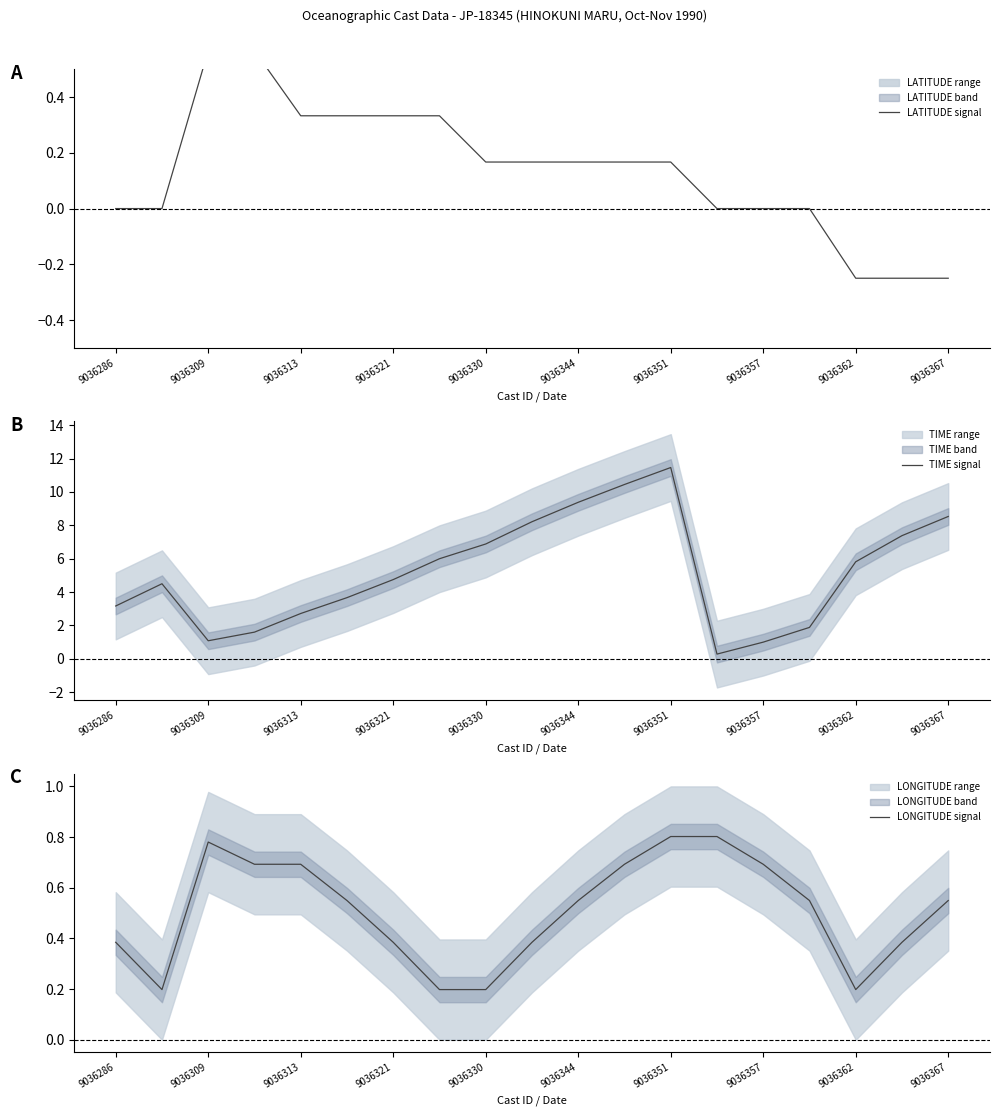

True or false: LONGITUDE signal and LATITUDE signal intersect in this chart.

True